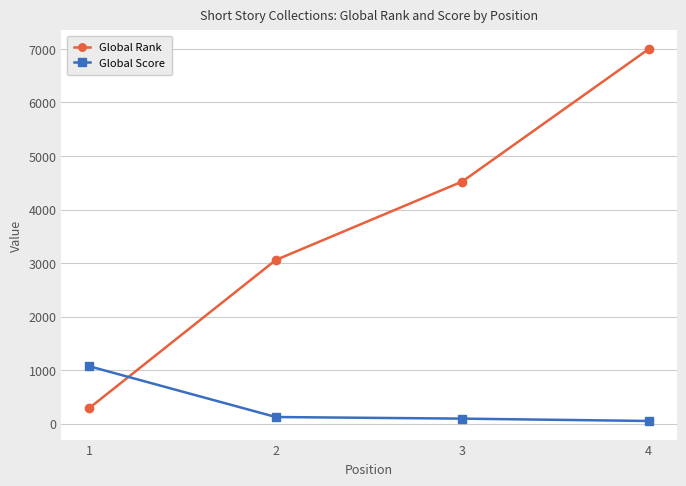

List the series in order of their peak value, lowest first.

Global Score, Global Rank